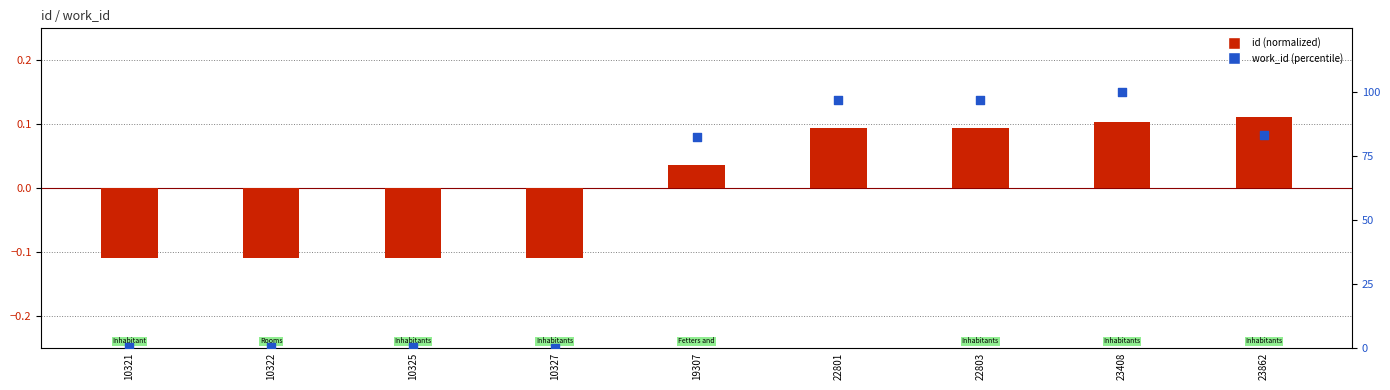

Which series reaches the minimum Y coordinate?

id (normalized)